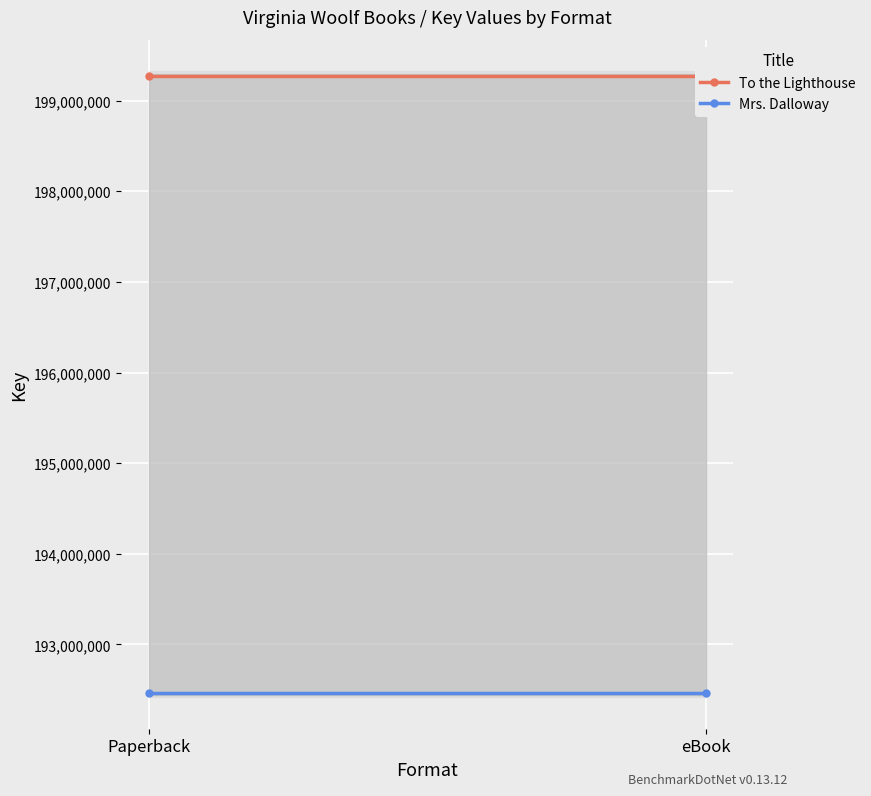

Which series has the widest spread of values?

To the Lighthouse